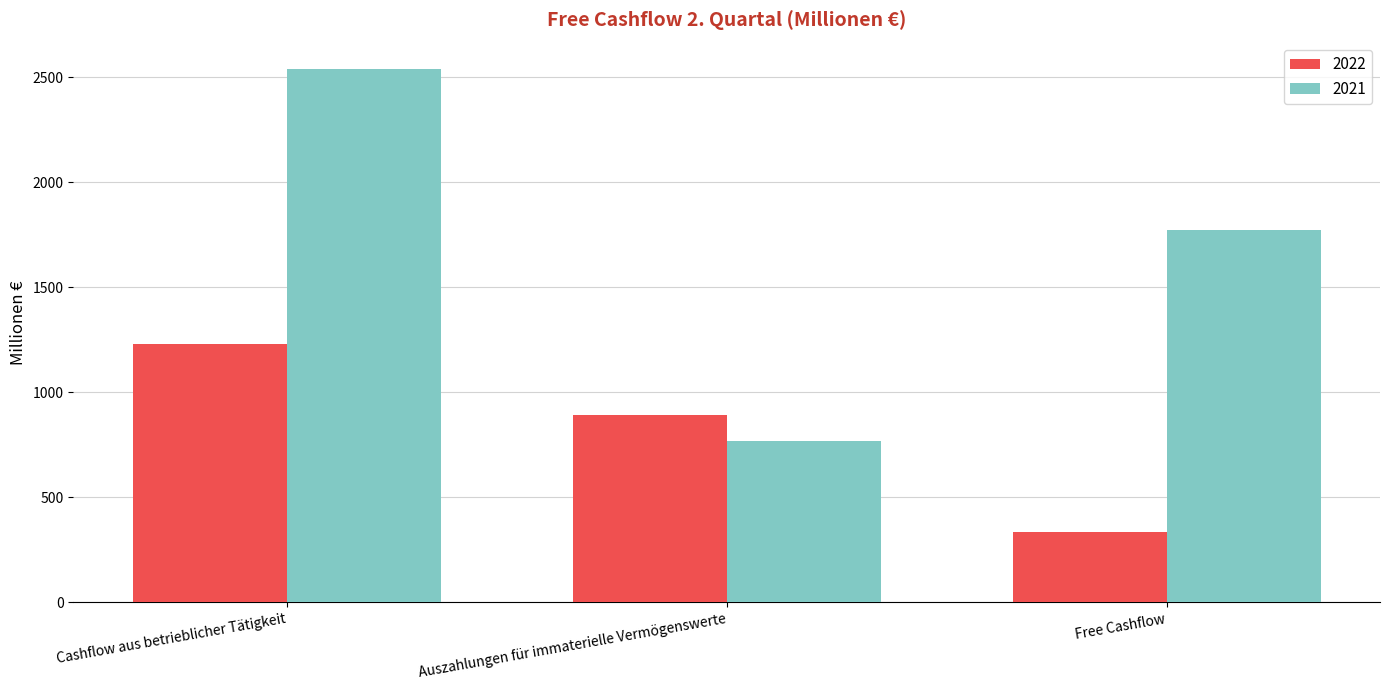

Are the bars grouped side by side (vs. stacked)?

Yes